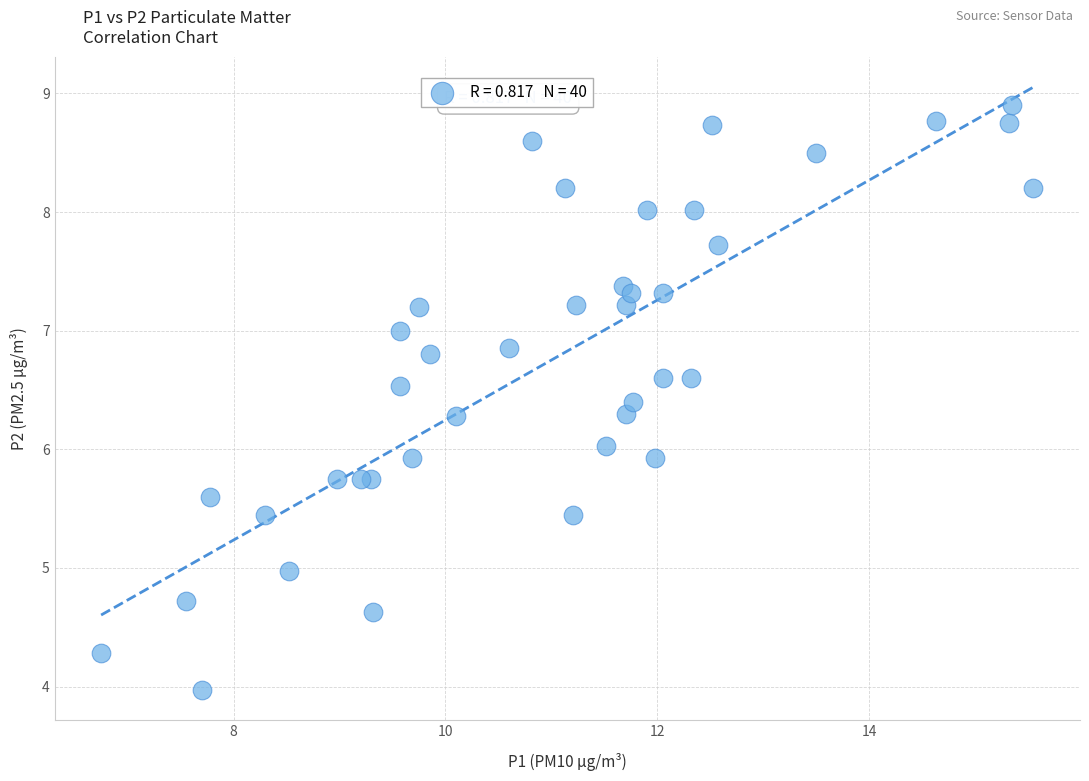

What is the range of Y values (max minus min)?

4.9